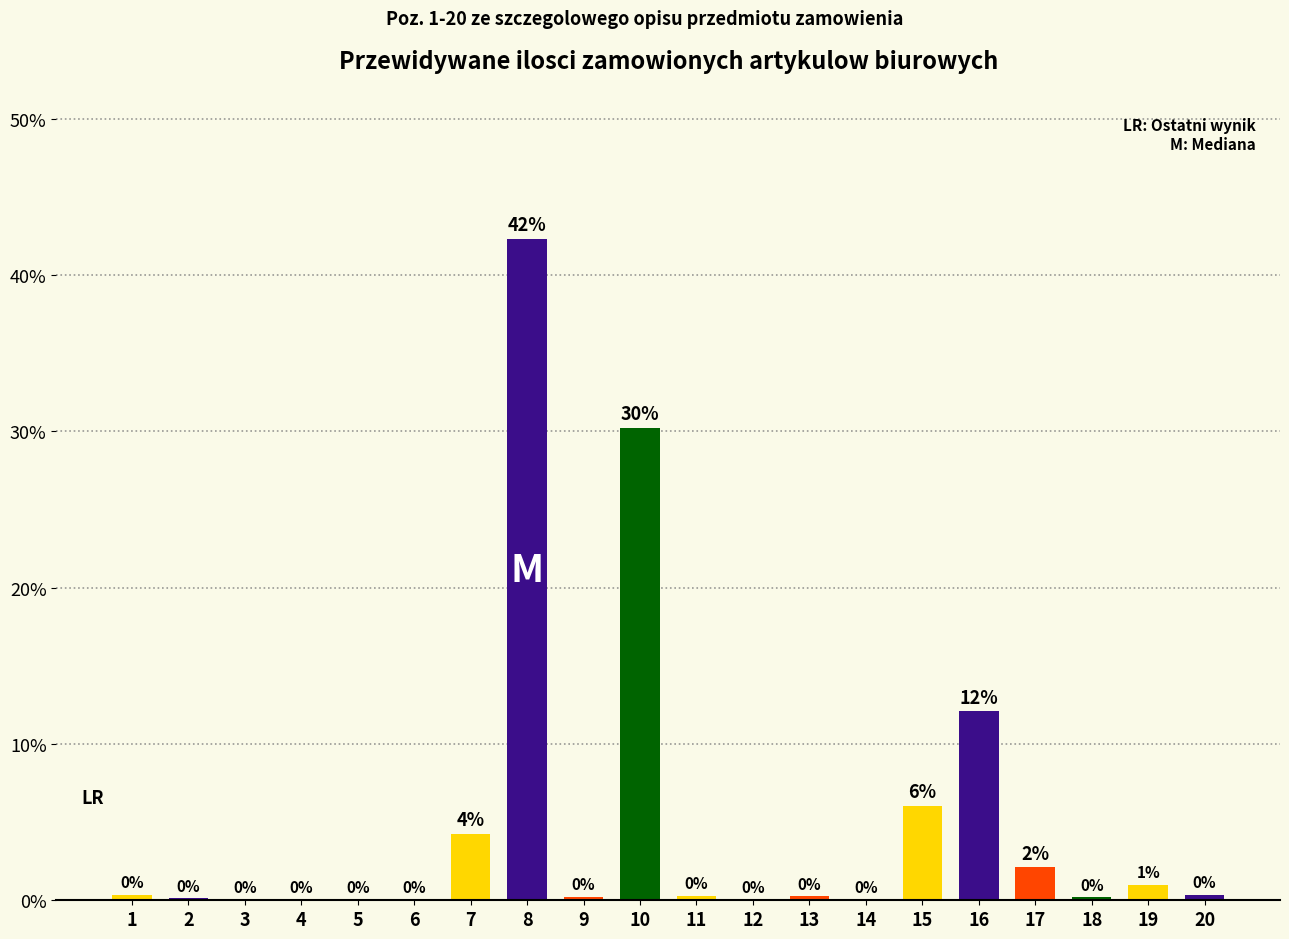

Which label corresponds to the largest value in the chart?

8